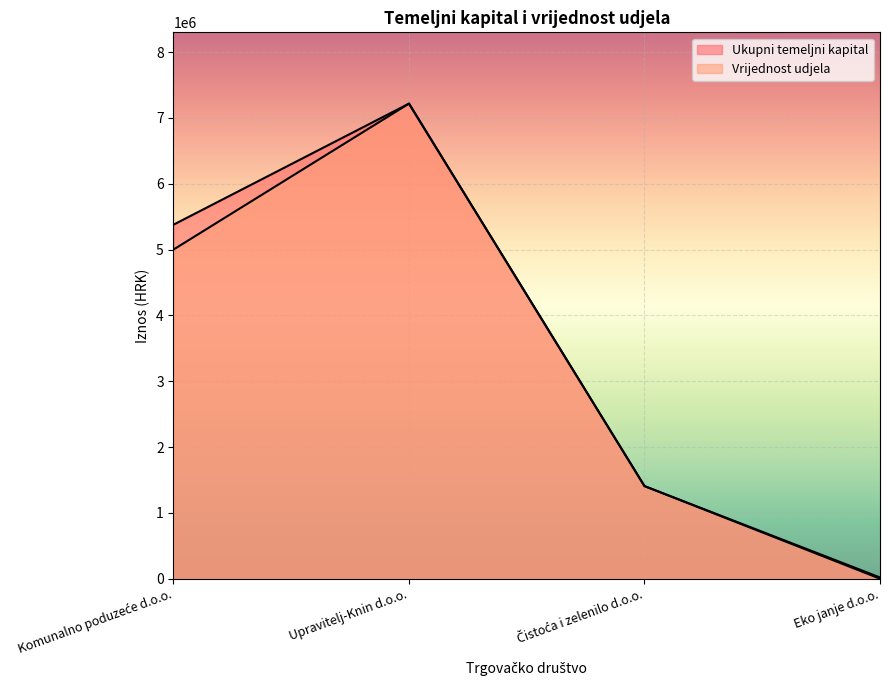

True or false: Ukupni temeljni kapital and Vrijednost udjela intersect in this chart.

False